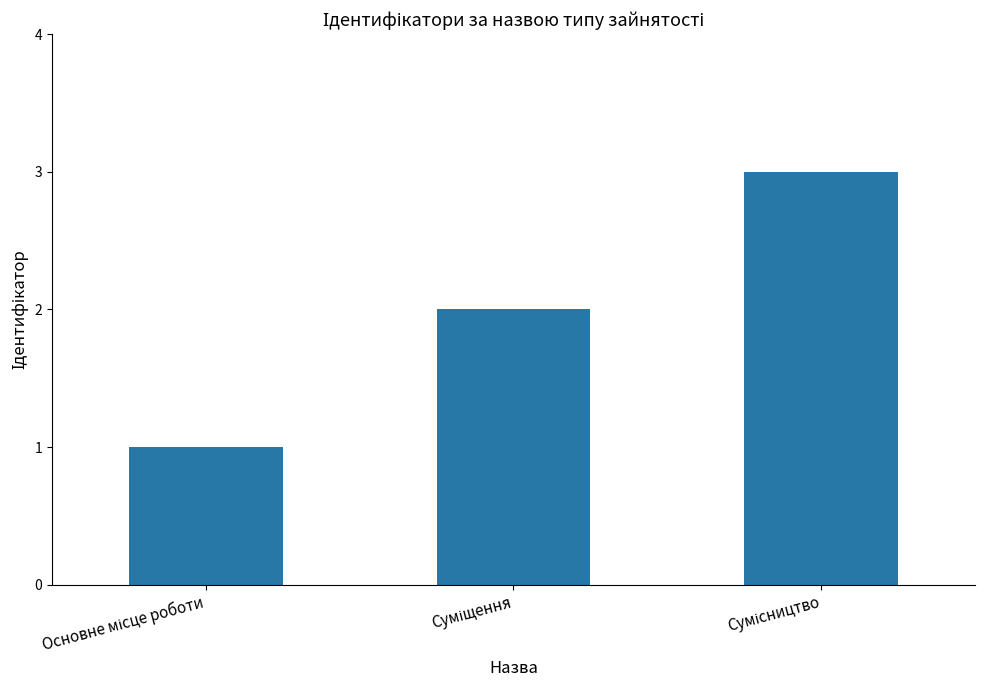

Does the chart contain stacked bars?

No